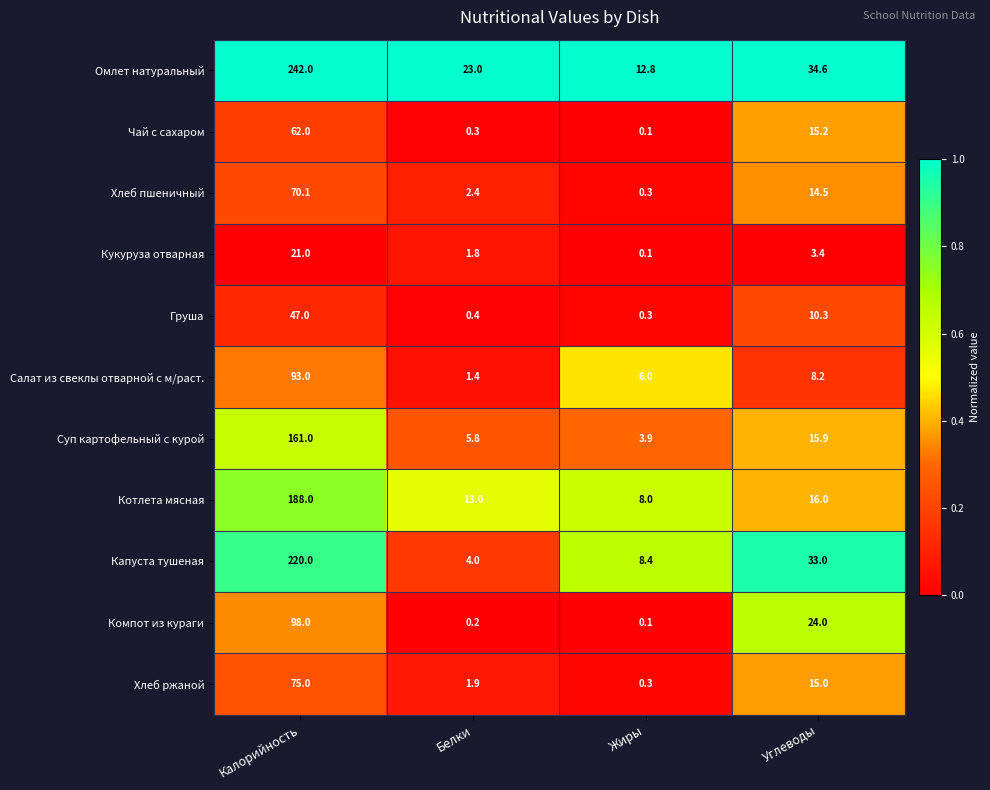

How many distinct data groups are displayed?

11